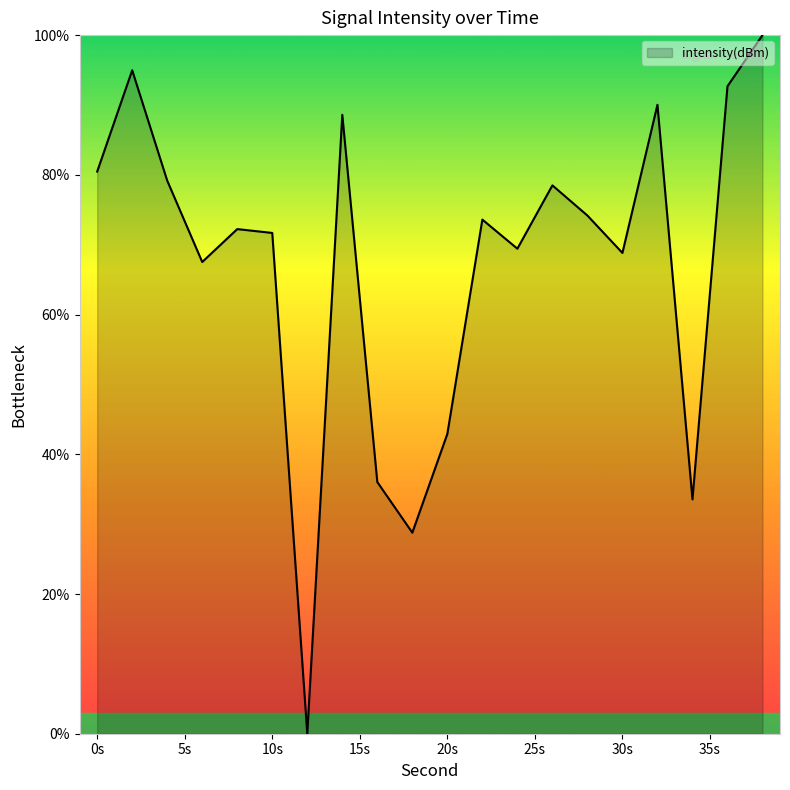

What is the greatest value displayed?

100.0